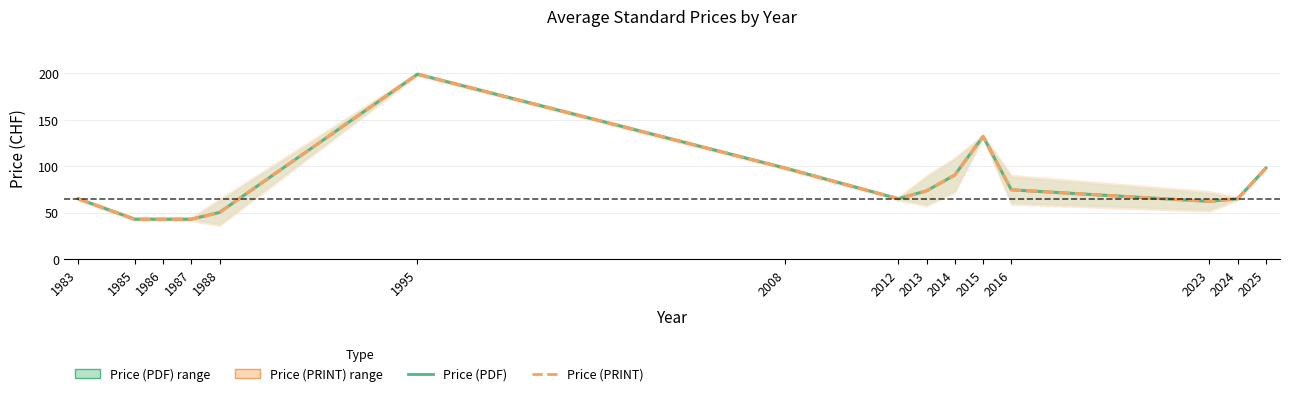

Reading left to right, extract all data points from this chart.

Price (PDF): 1983=65.0	1985=43.0	1986=43.0	1987=43.0	1988=50.2	1995=199.0	2008=98.0	2012=65.0	2013=73.5	2014=90.5	2015=132.0	2016=74.6	2023=62.1	2024=65.0	2025=98.0
Price (PRINT): 1983=65.0	1985=43.0	1986=43.0	1987=43.0	1988=50.2	1995=199.0	2008=98.0	2012=65.0	2013=73.5	2014=90.5	2015=132.0	2016=74.6	2023=62.1	2024=65.0	2025=98.0